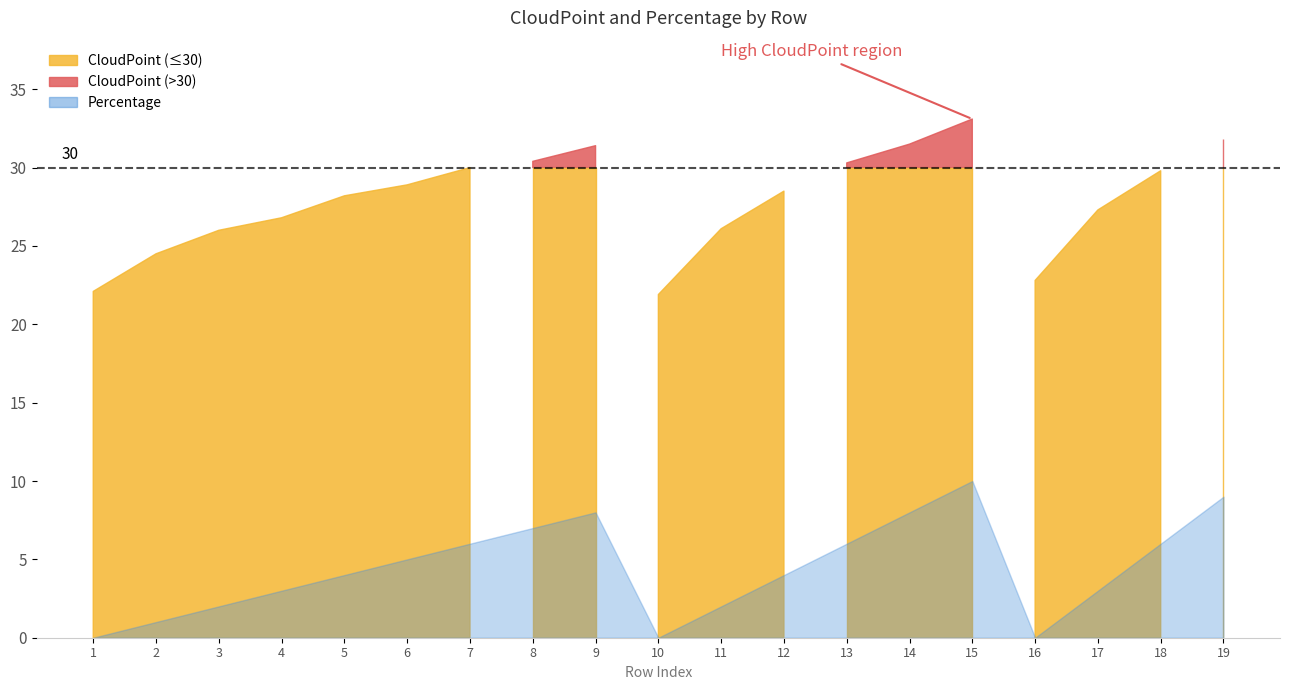

At which label does CloudPoint first exceed 28?

5